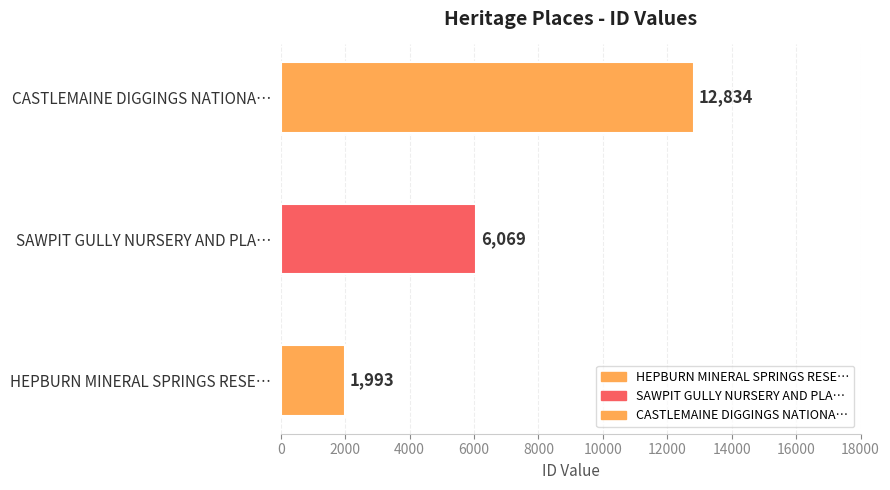

What is the difference between the maximum and minimum values?

10841